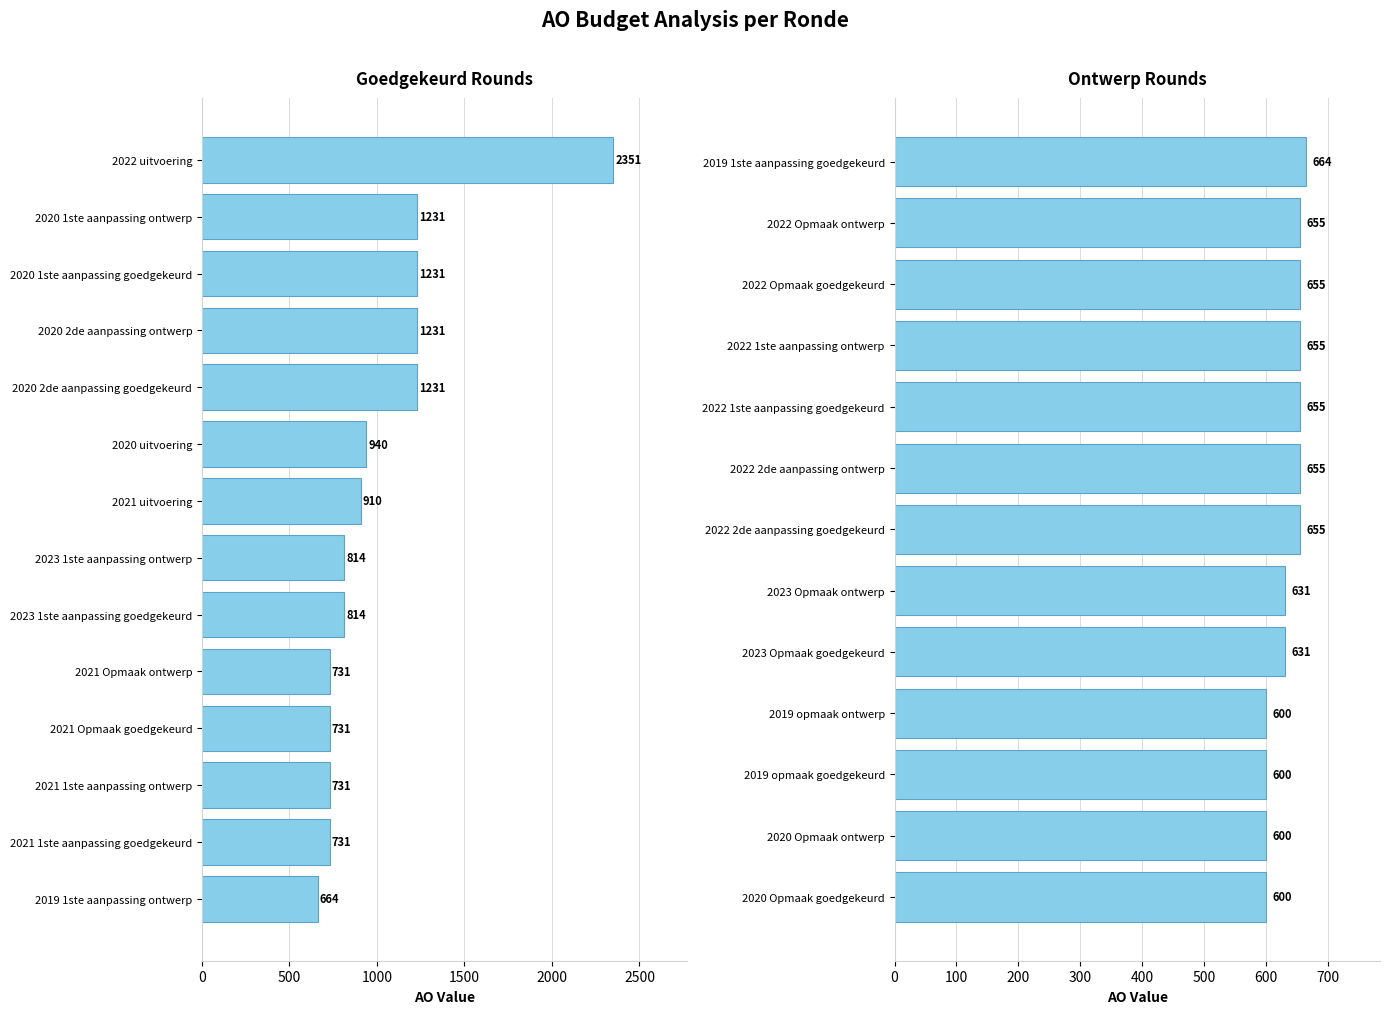

Which category has the lowest value across all series?

2020 Opmaak goedgekeurd